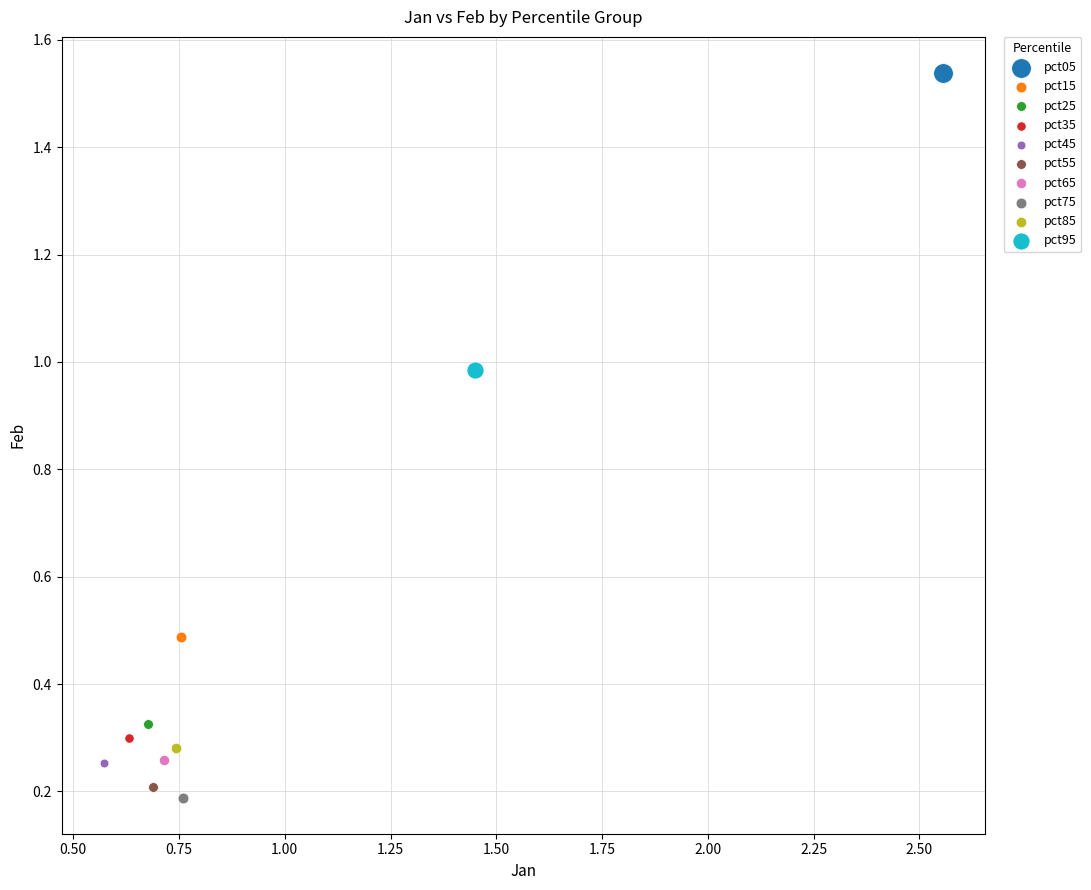

What are all the series names shown in the legend?

pct05, pct15, pct25, pct35, pct45, pct55, pct65, pct75, pct85, pct95